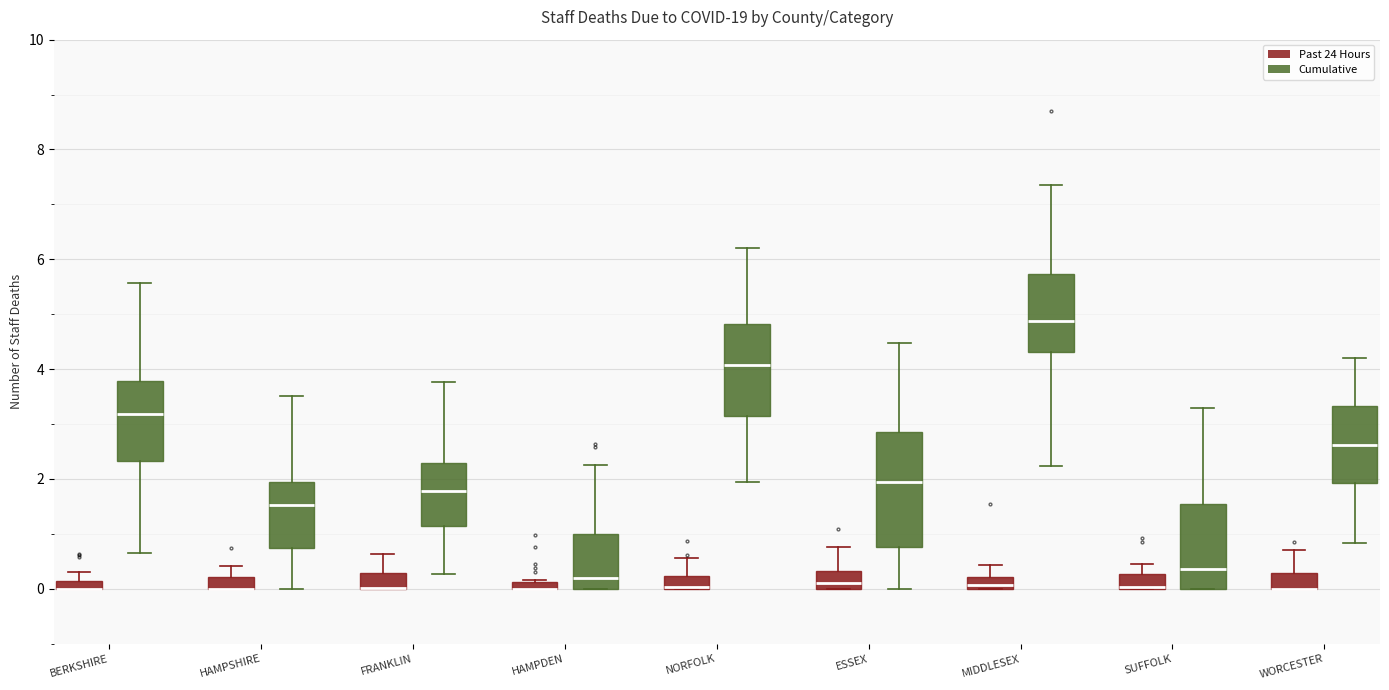

Which box is the tallest, from its lower edge to its upper edge?

ESSEX (Cumulative)